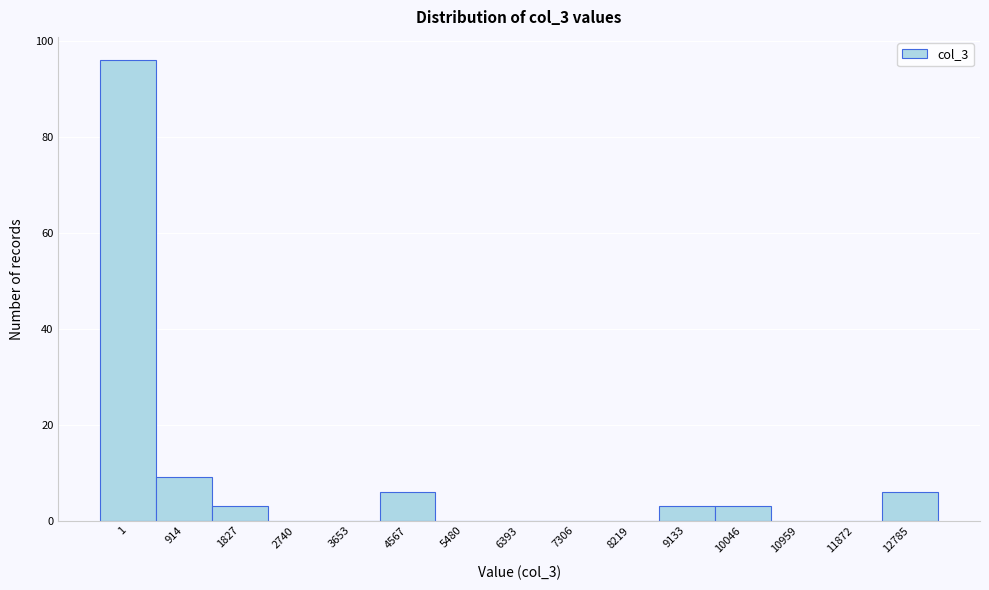

Reading left to right, extract all data points from this chart.

1=96	914=9	1827=3	2740=0	3653=0	4567=6	5480=0	6393=0	7306=0	8219=0	9133=3	10046=3	10959=0	11872=0	12785=6